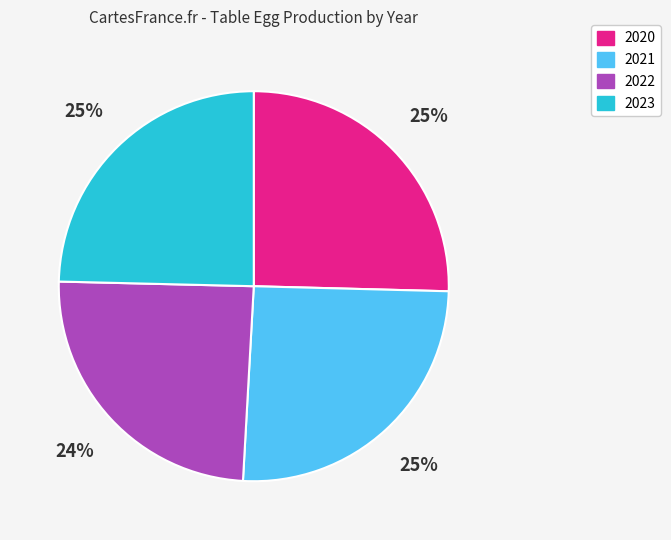

To the nearest percent, what percentage of the pie is 2021?

25%